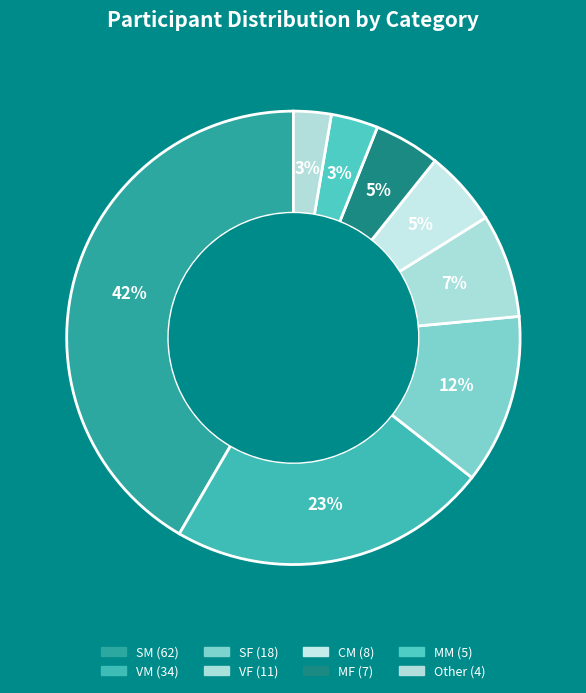

To the nearest percent, what portion does VF represent?

7%